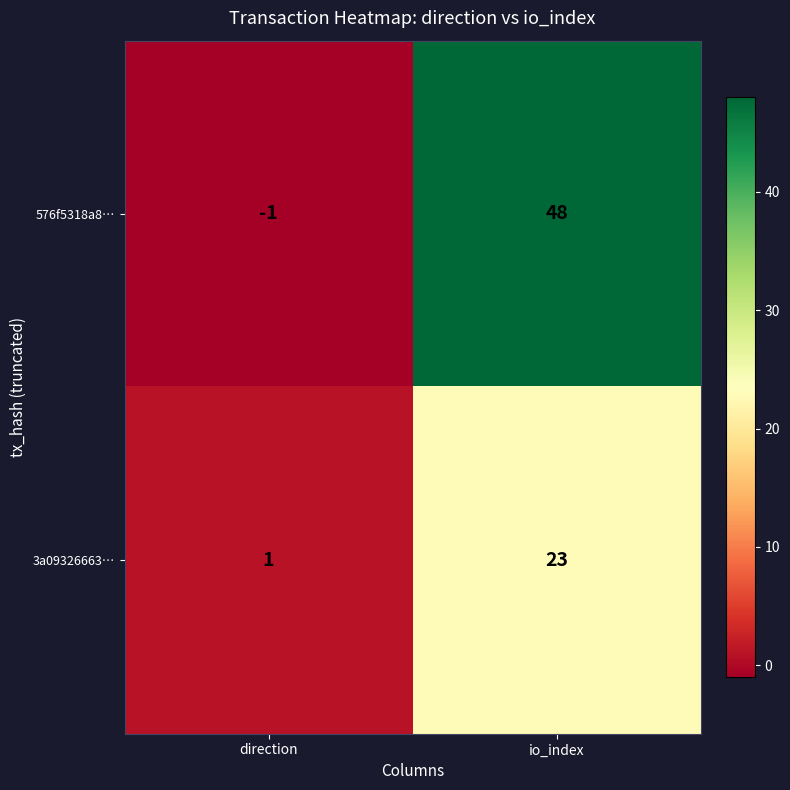

At which category is the sum across all series the highest?

io_index